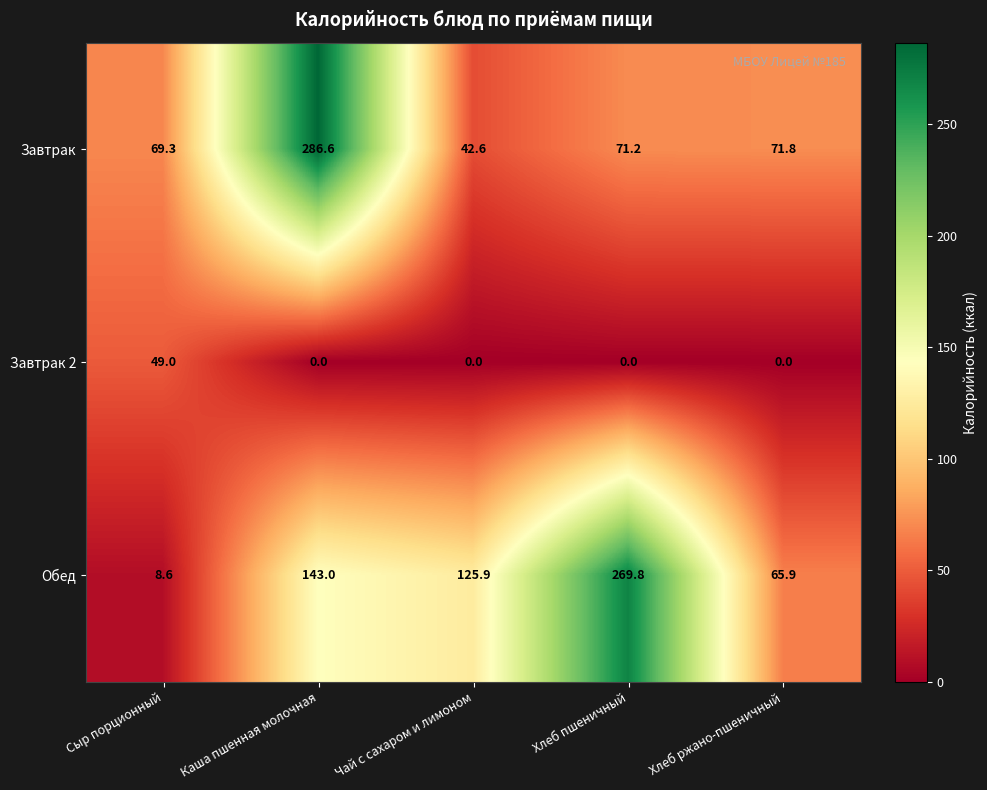

Which series has the largest total across all categories?

Обед